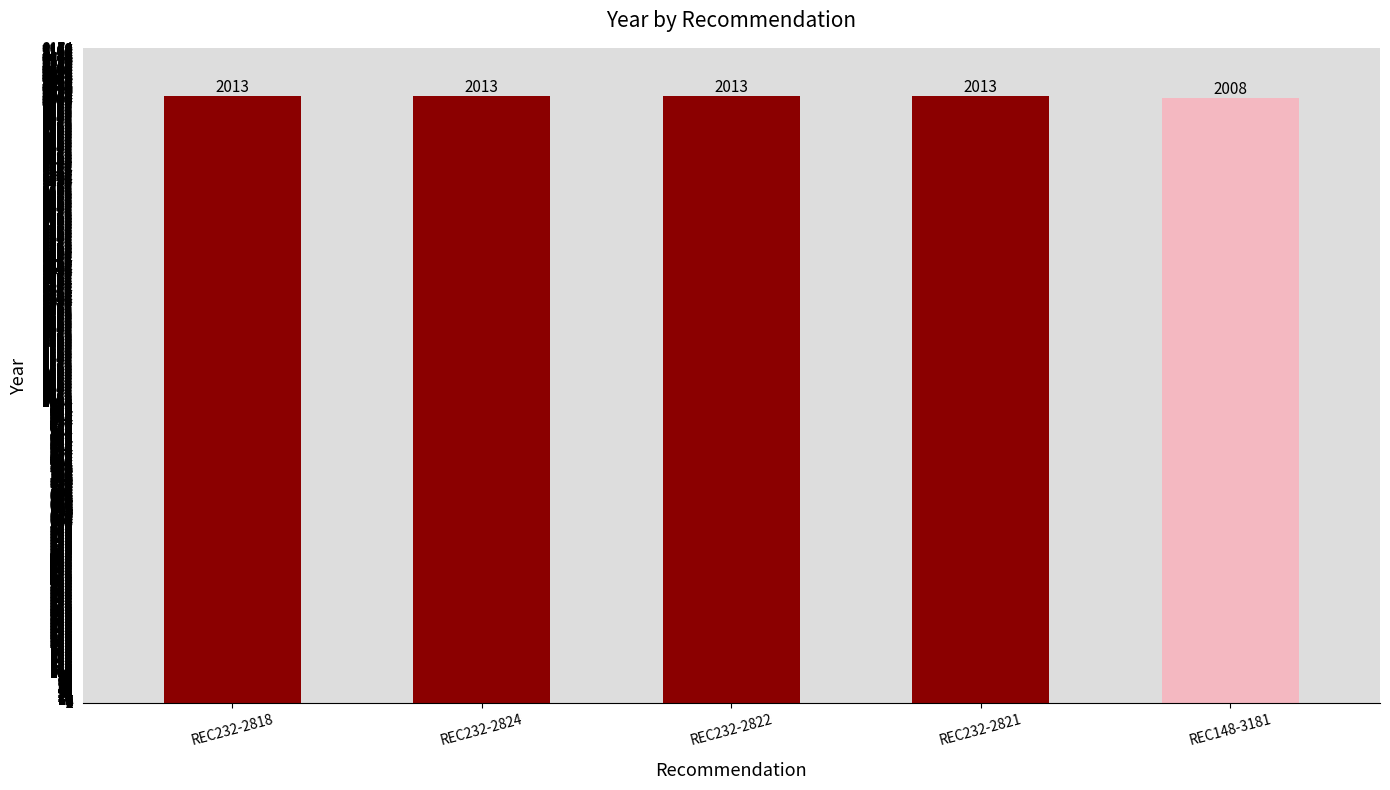

Is it true that the value at REC232-2818 is 2013?

True